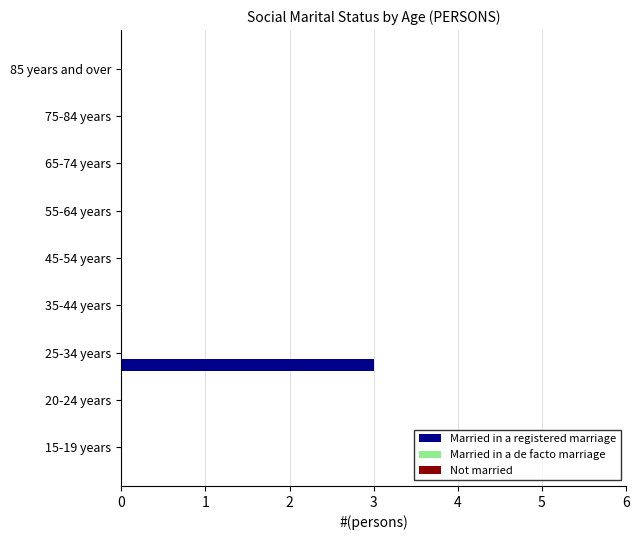

The chart shows a value of -2 at 35-44 years. True or false?

False